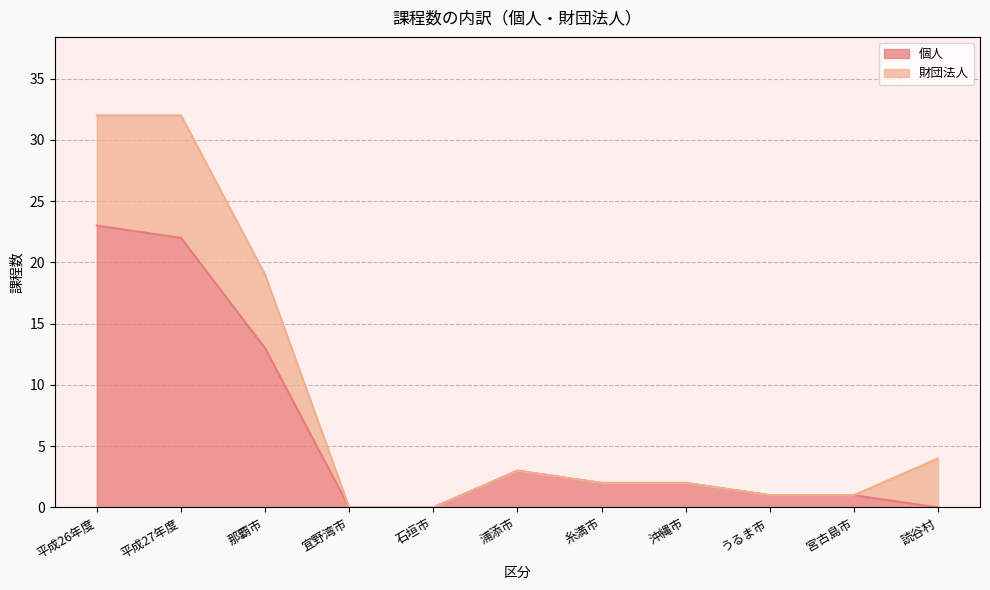

Is it true that the value at 平成27年度 is 22?

True